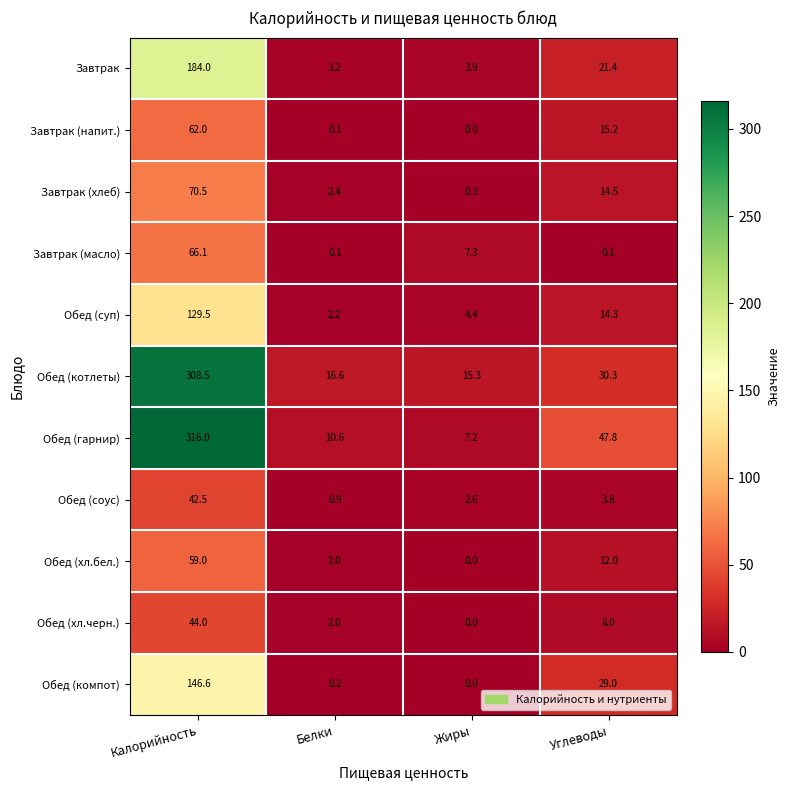

Which series has the largest range (max minus min)?

Обед (гарнир)